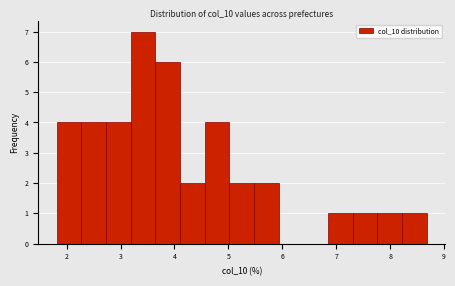

Reading left to right, list every bar in this chart as the range it spans on the x-axis followed by its height. Neither the bar edges nor the heights are printed on the chart, so give them approximately, as read against the axes.

1.8 to 2.3: 4
2.3 to 2.7: 4
2.7 to 3.2: 4
3.2 to 3.6: 7
3.6 to 4.1: 6
4.1 to 4.6: 2
4.6 to 5.0: 4
5.0 to 5.5: 2
5.5 to 5.9: 2
5.9 to 6.4: 0
6.4 to 6.8: 0
6.8 to 7.3: 1
7.3 to 7.8: 1
7.8 to 8.2: 1
8.2 to 8.7: 1